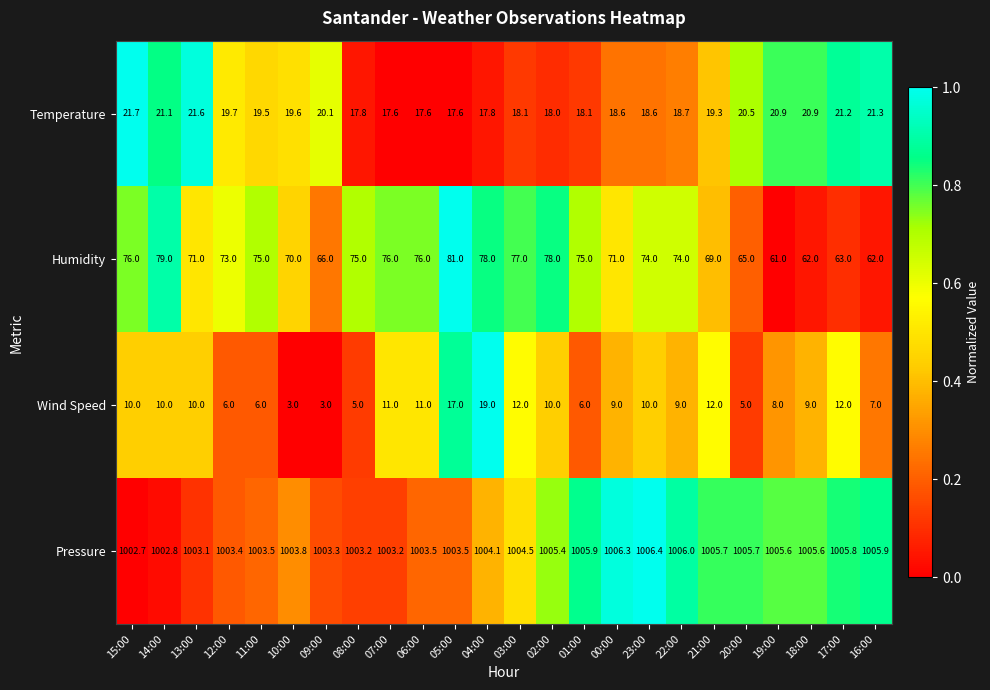

List the series in order of their peak value, lowest first.

Wind Speed, Temperature, Humidity, Pressure